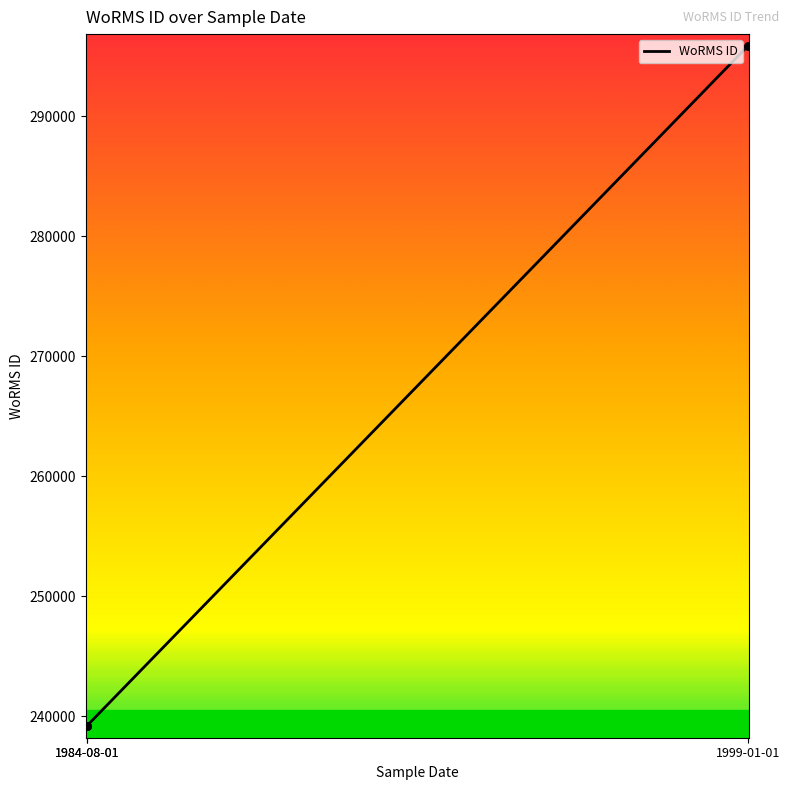

Between 1984-08-01 and 1984-08-01, which is larger?

1984-08-01